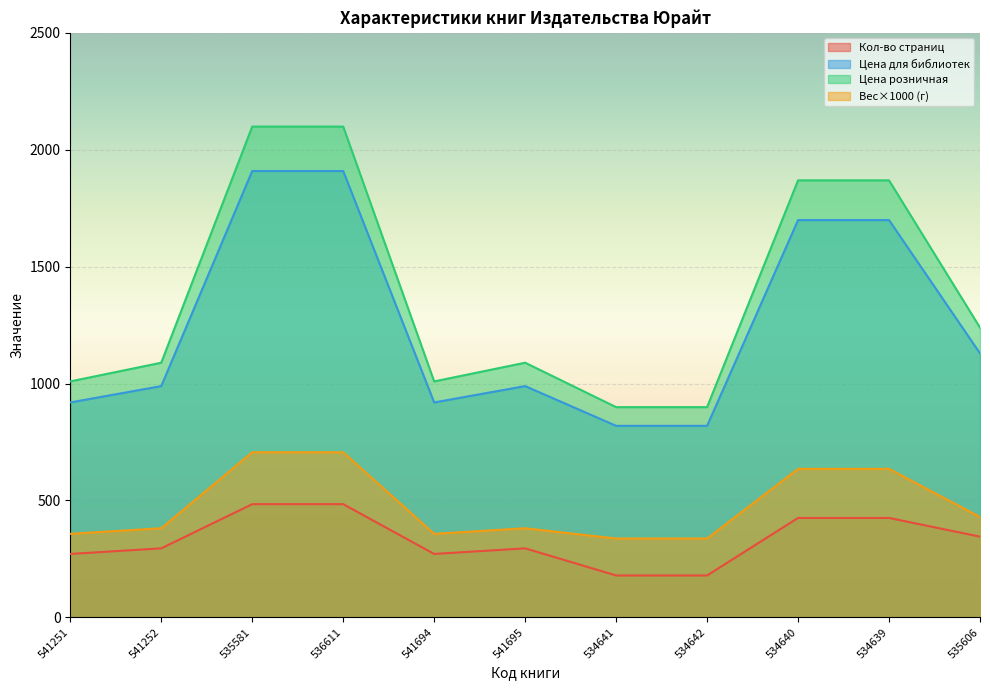

Does the chart display data point markers on the line(s)?

No